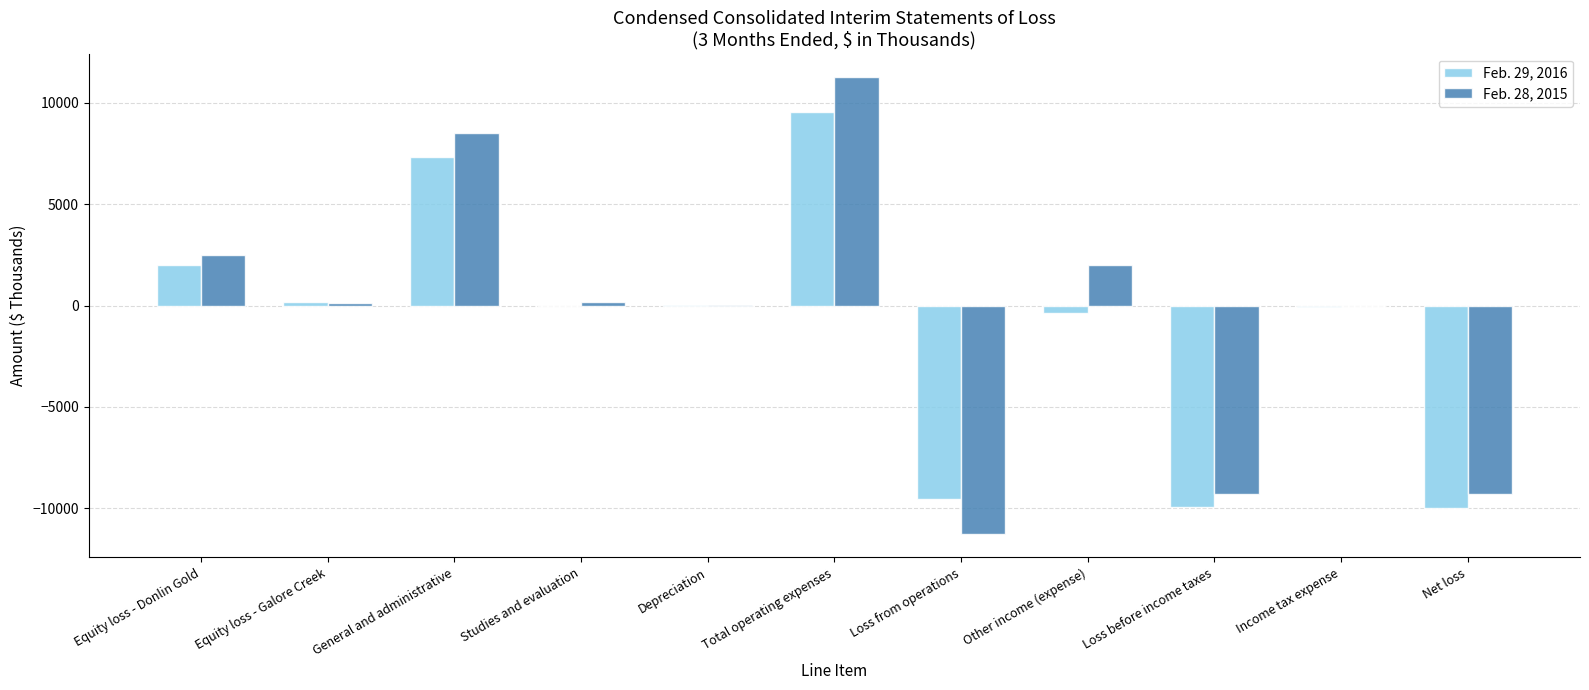

Is the value of Feb. 28, 2015 at Net loss greater than the value of Feb. 29, 2016 at Other income (expense)?

No